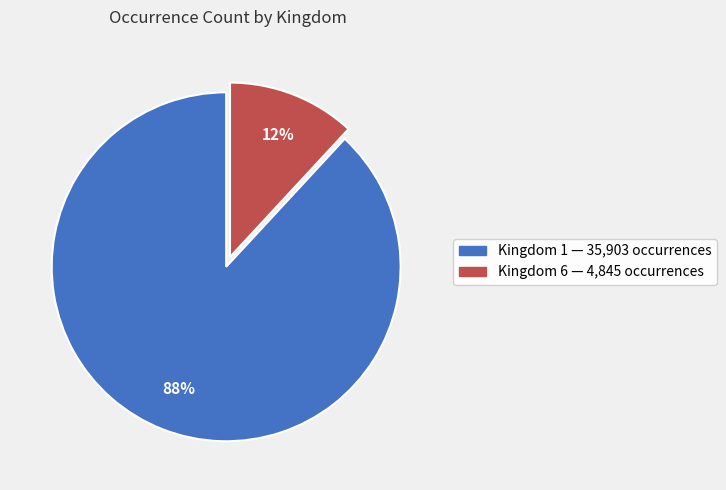

Approximately how many times larger is the value at Kingdom 6 compared to Kingdom 1?

0.1